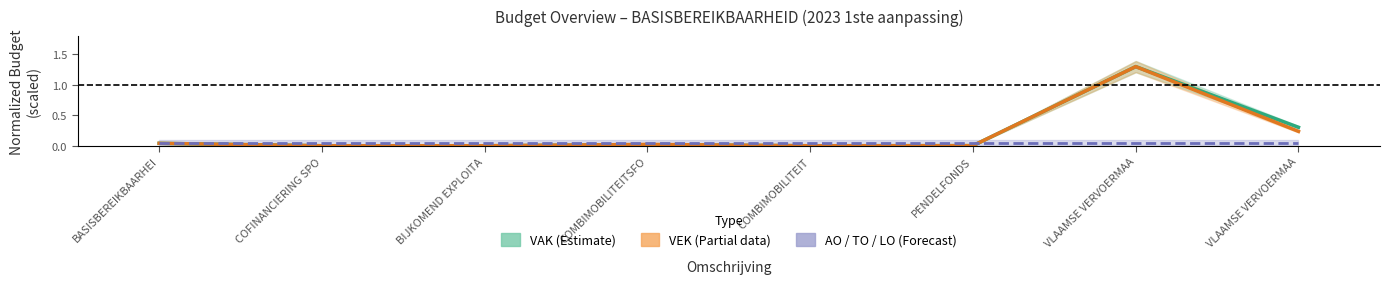

Which category has the lowest value in the AO series?

BASISBEREIKBAARHEI